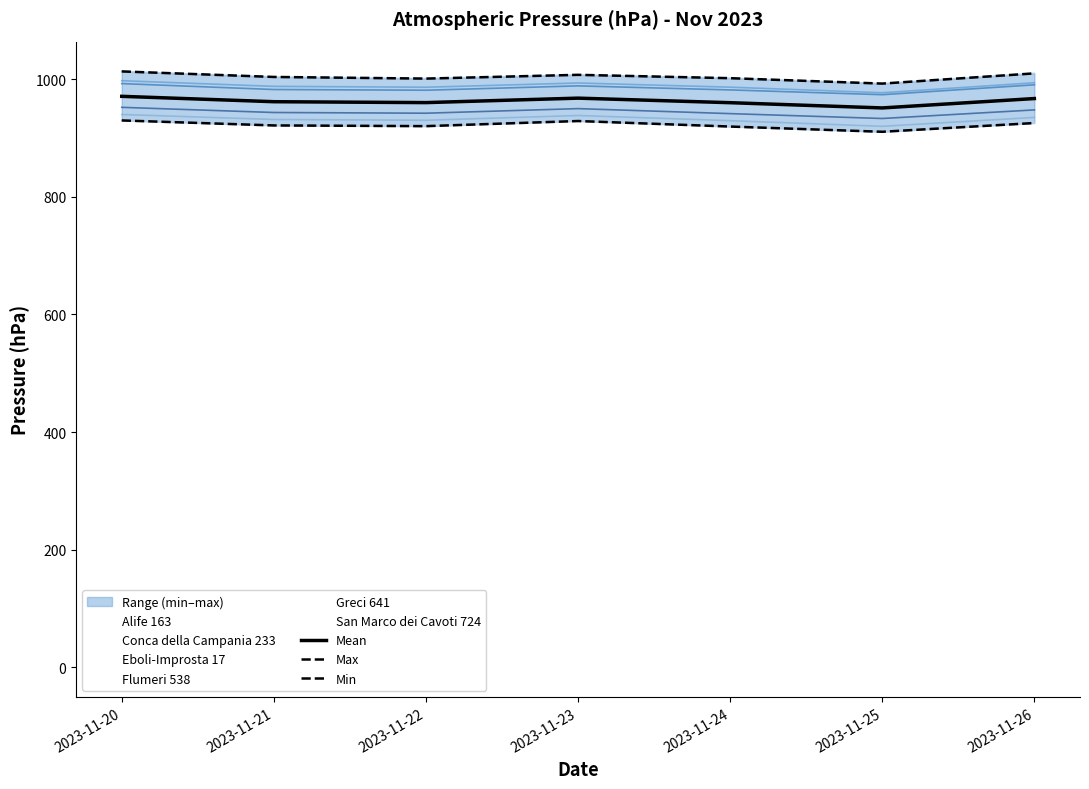

At which category does Alife 163 reach its first local peak?

2023-11-23